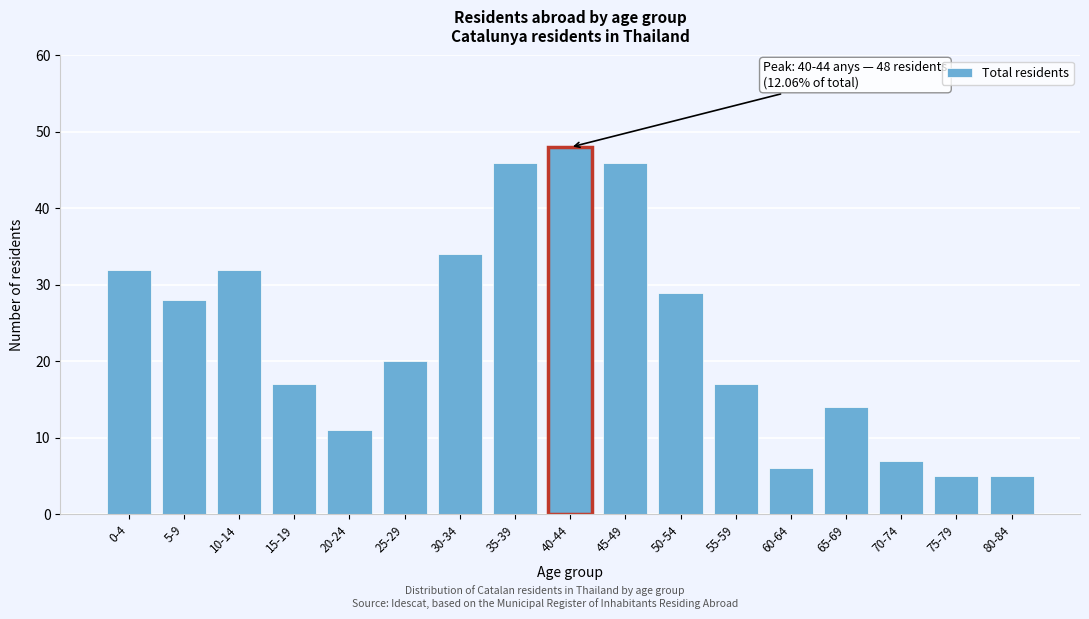

Reading left to right, transcribe all the data shown in this chart.

32	28	32	17	11	20	34	46	48	46	29	17	6	14	7	5	5